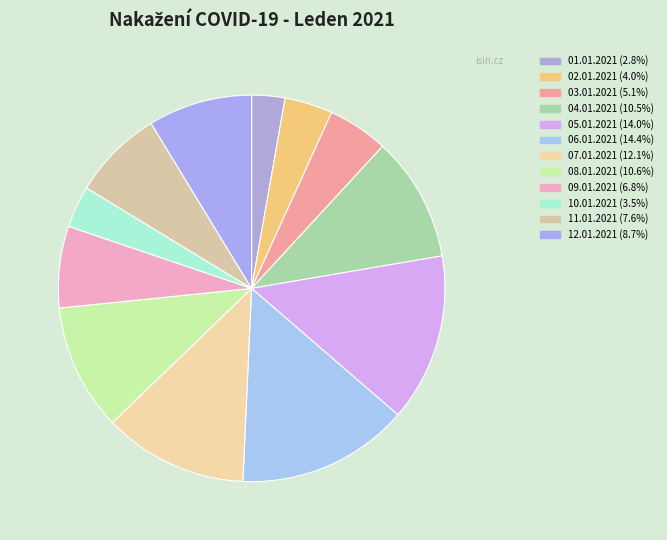

Combined, what portion of the pie is 08.01.2021 and 05.01.2021?

24.6%